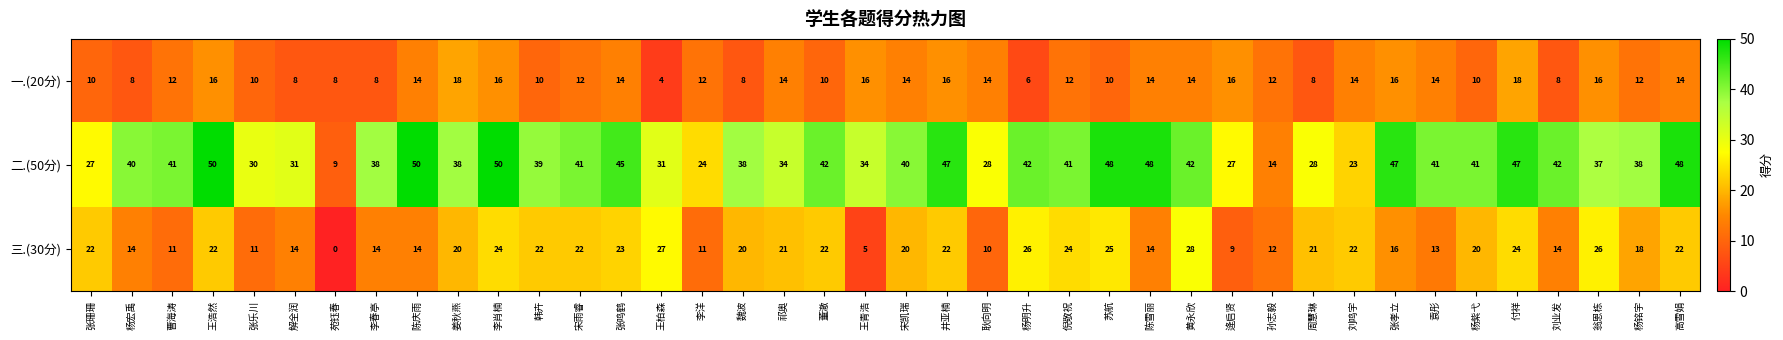

List the series in order of their overall mean, highest first.

二.(50分), 三.(30分), 一.(20分)